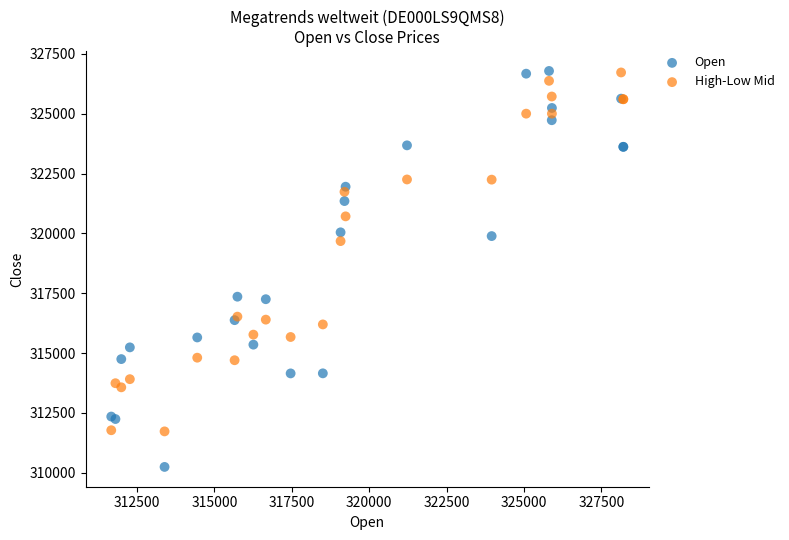

In the High-Low Mid series, what Y value is closest to 319229?

319681.5